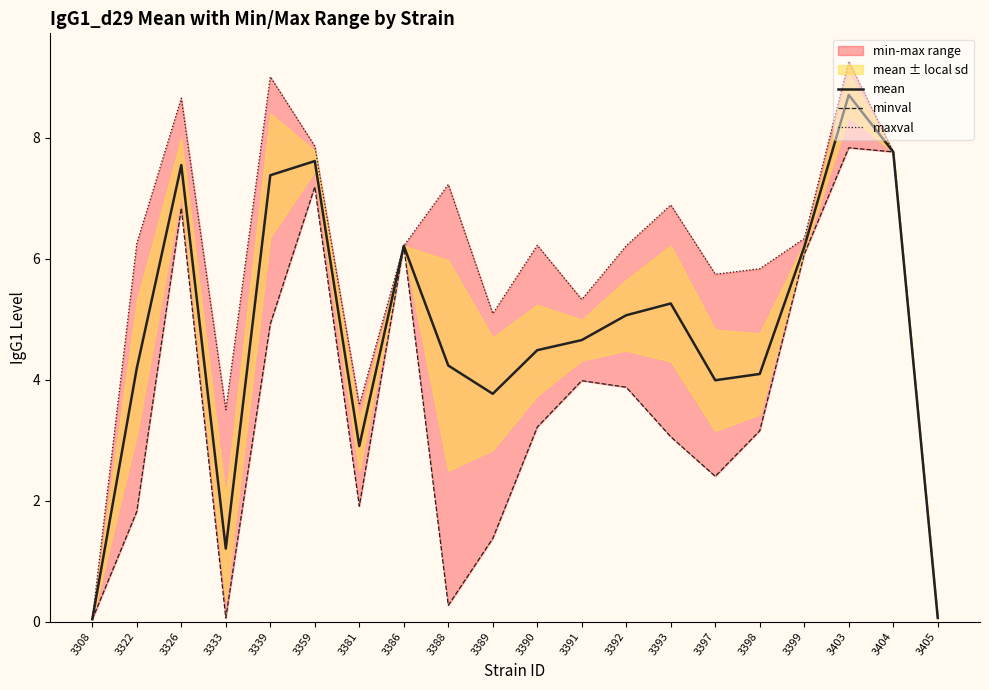

How many lines are shown in the chart?

3